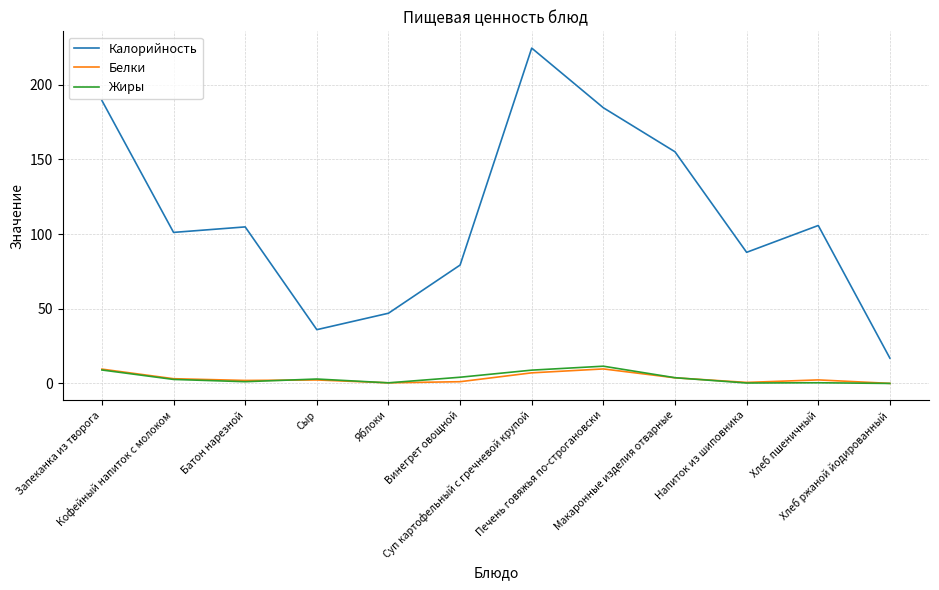

True or false: Жиры and Калорийность intersect in this chart.

False